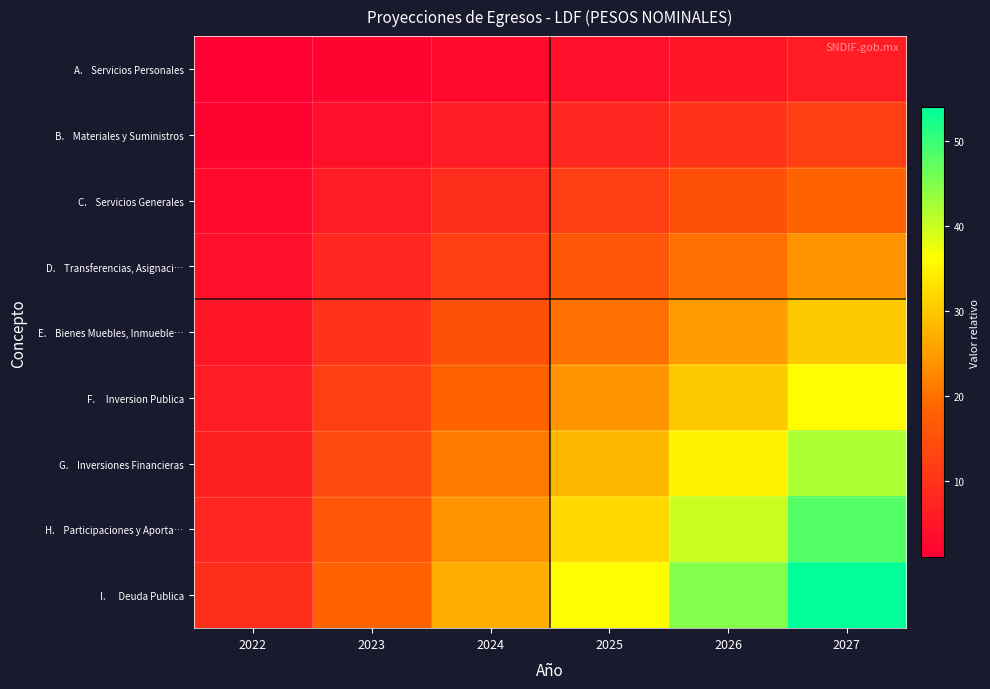

What is the difference between the highest and lowest values at 2027?

48